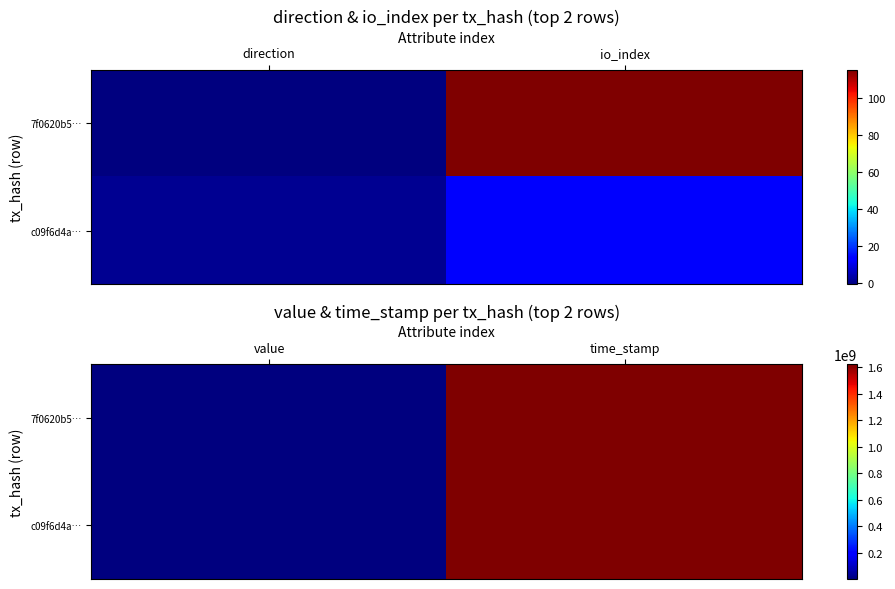

What is the difference between the maximum and minimum values in the c09f6d4a… series?

1620027831.8